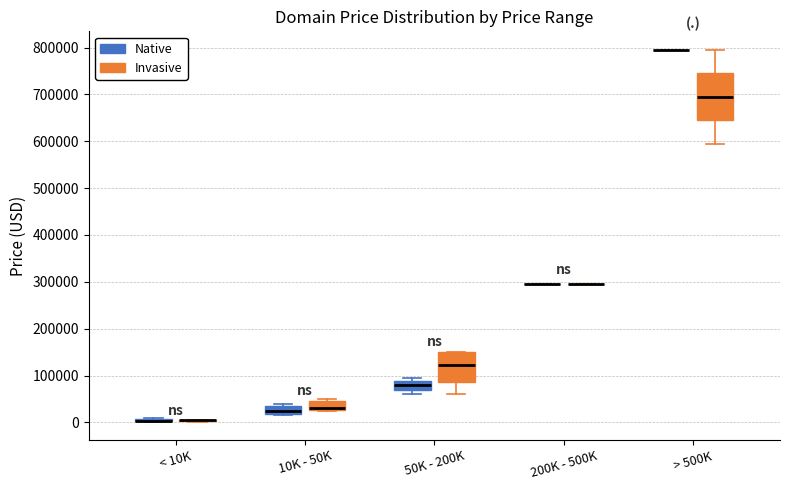

Comparing the boxes themselves (not the whiskers), which one is the tallest?

> 500K (Invasive)